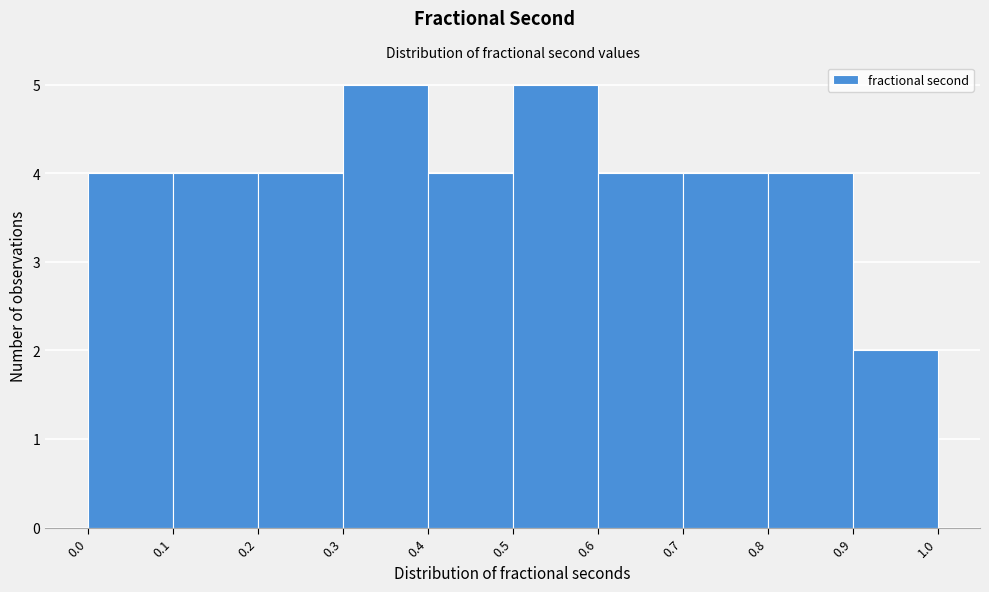

Reading left to right, transcribe this chart: for each bar, give the range it covers on the x-axis and its height. The values are not printed on the chart, so give them approximately, as read against the axis.

0.0 to 0.1: 4
0.1 to 0.2: 4
0.2 to 0.3: 4
0.3 to 0.4: 5
0.4 to 0.5: 4
0.5 to 0.6: 5
0.6 to 0.7: 4
0.7 to 0.8: 4
0.8 to 0.9: 4
0.9 to 1.0: 2